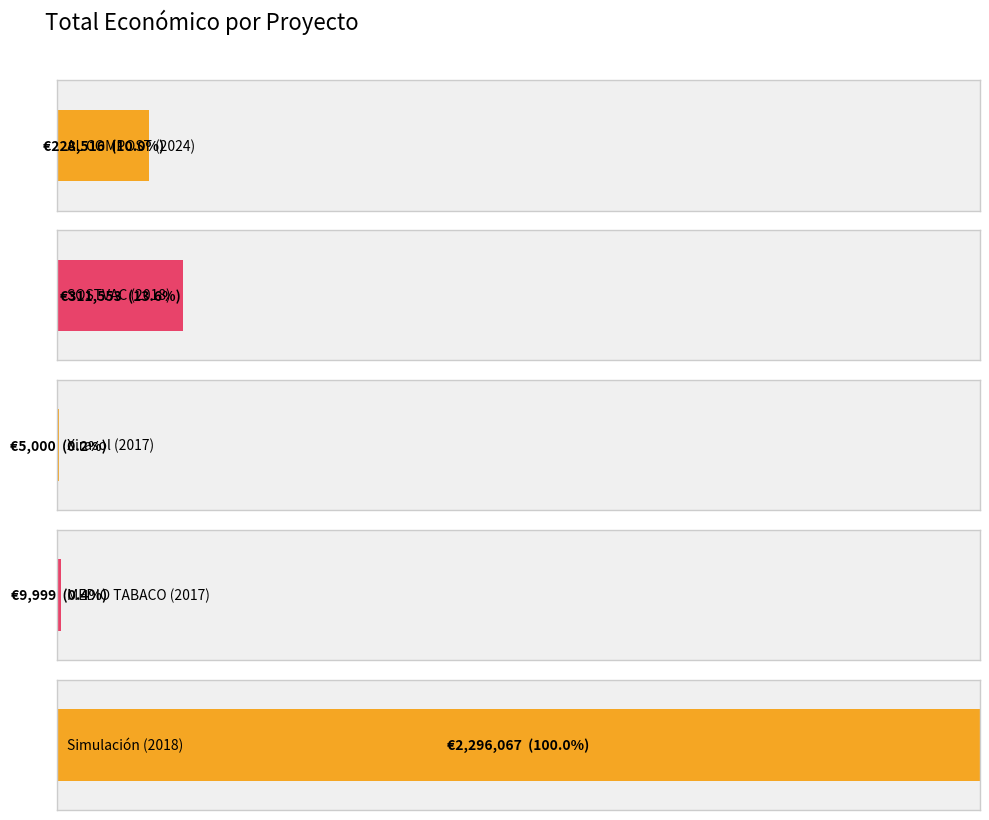

What is the smallest value displayed?

5000